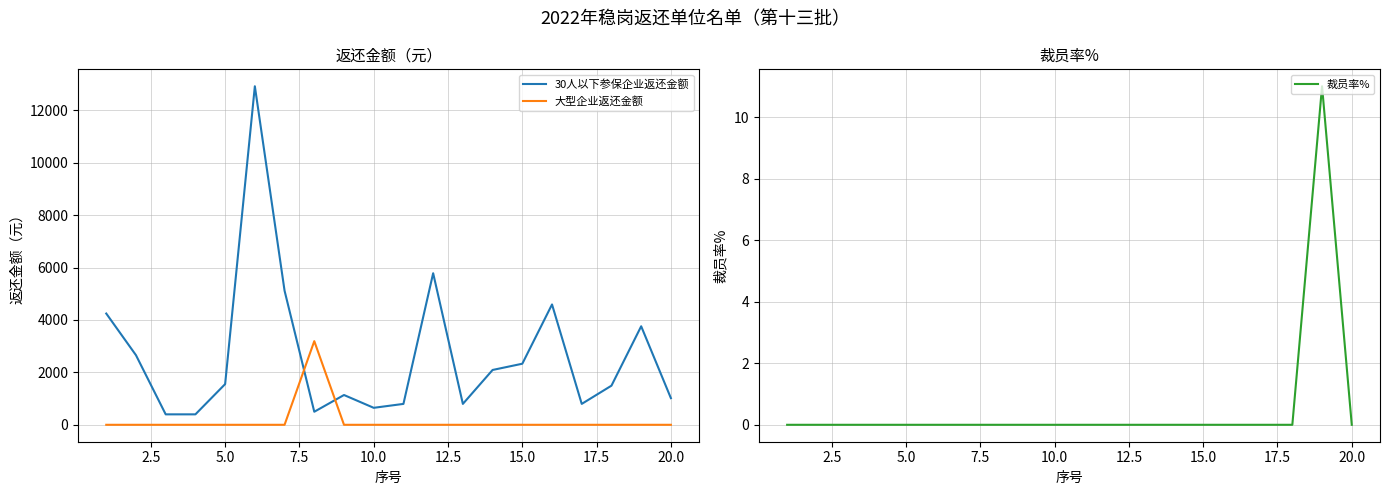

The value of 30人以下参保企业返还金额 at 15.0 is 2330.5. True or false?

True